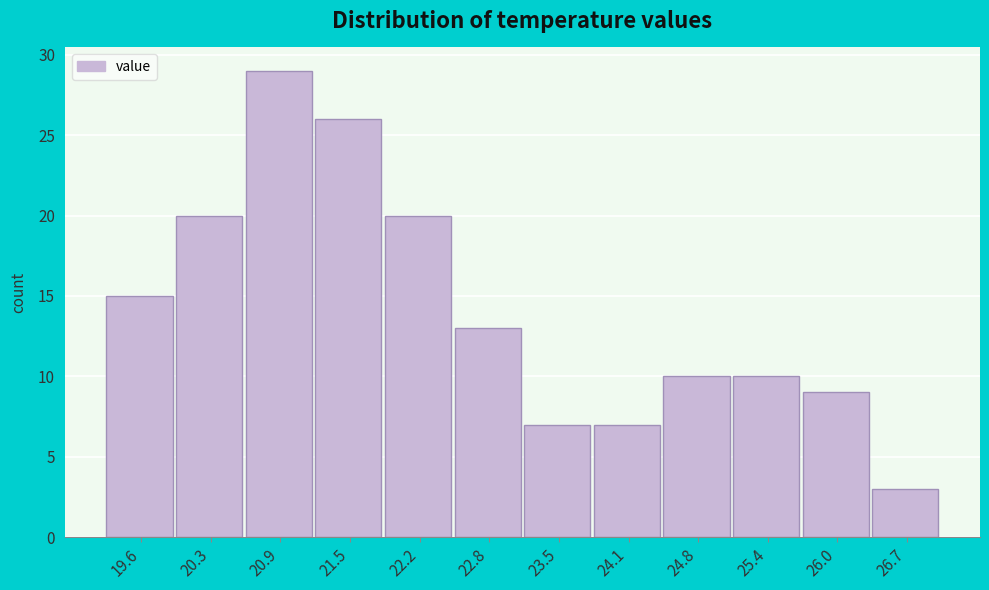

Which range on the x-axis has the tallest bar?

20.6 to 21.2